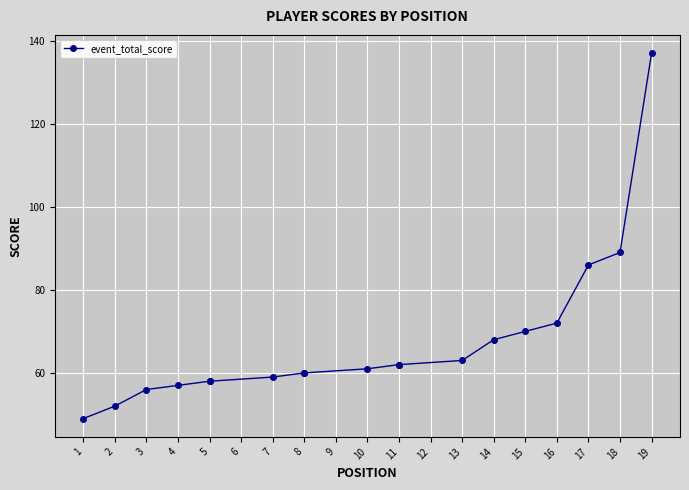

What is the difference between the maximum and second lowest values?

85